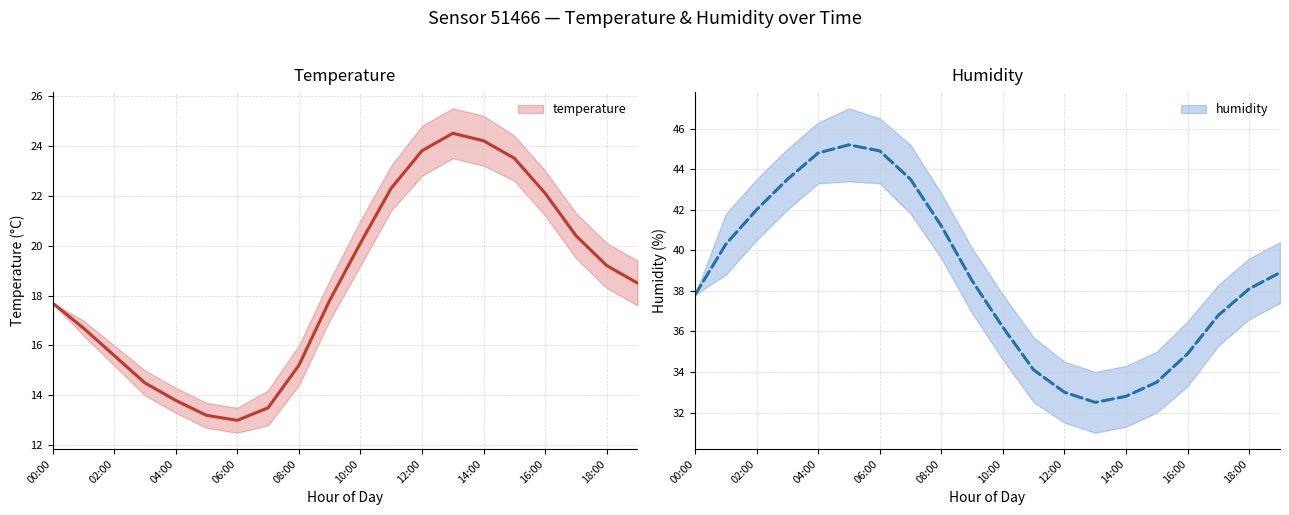

The value of temperature at 18:00 is 19.2. True or false?

True